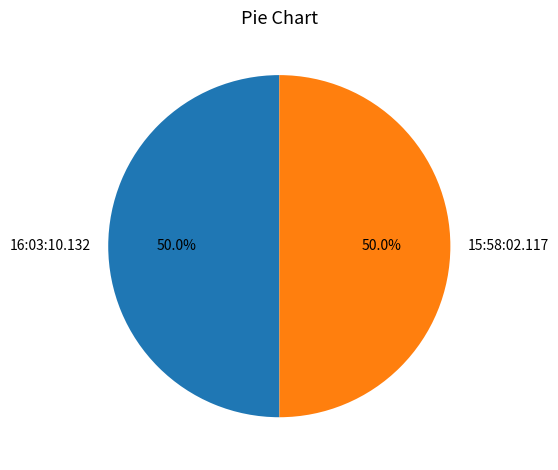

Count the number of slices in the pie.

2